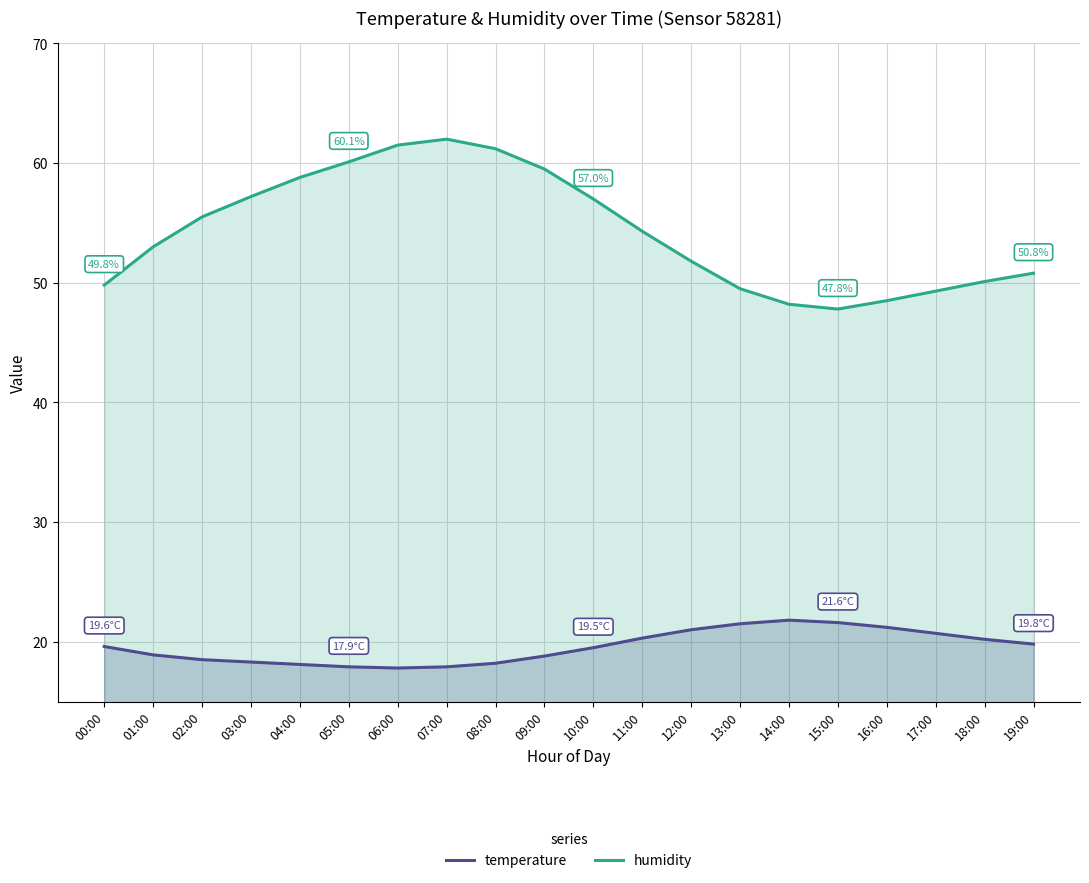

Is it true that humidity equals 49.3 at 17:00?

True